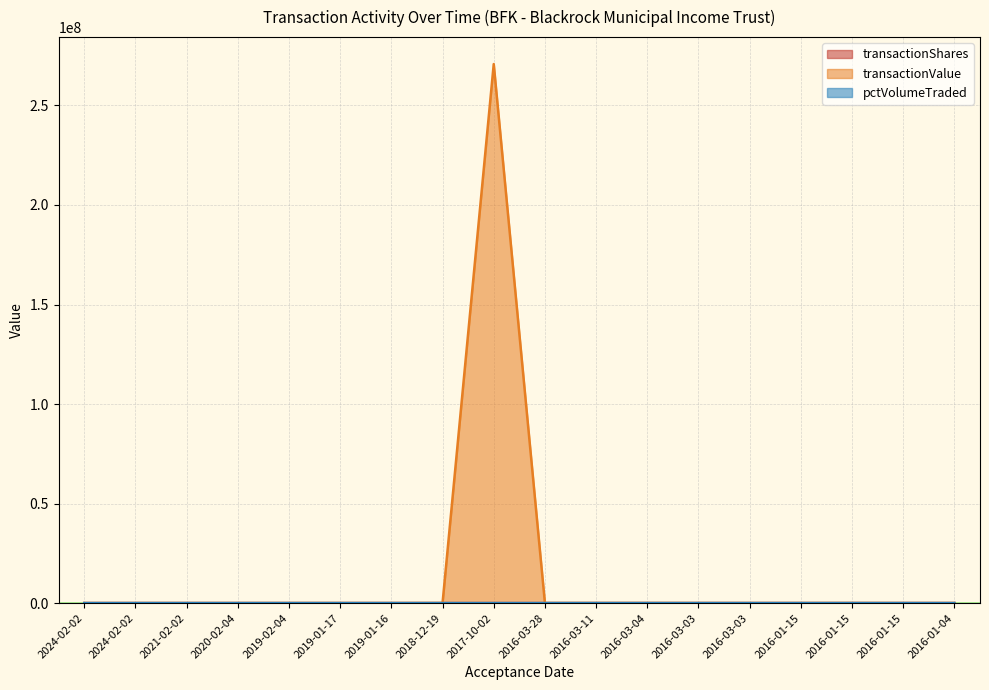

At how many categories does at least one series exceed 196893888?

1